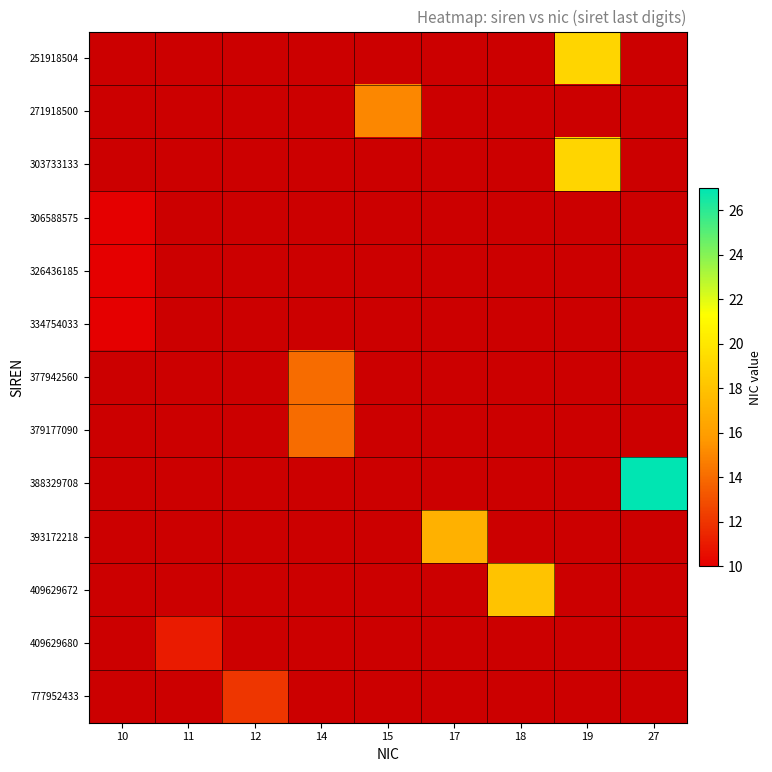

How many categories are shown in the chart?

9